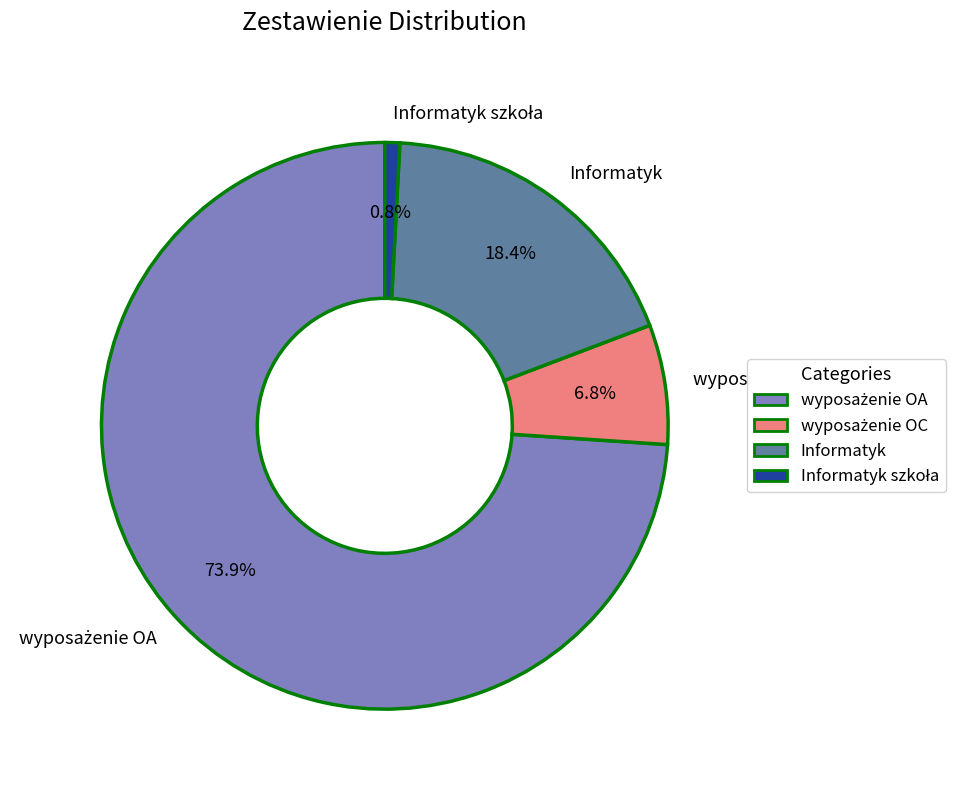

What percentage is NOT represented by Informatyk?

81.6%